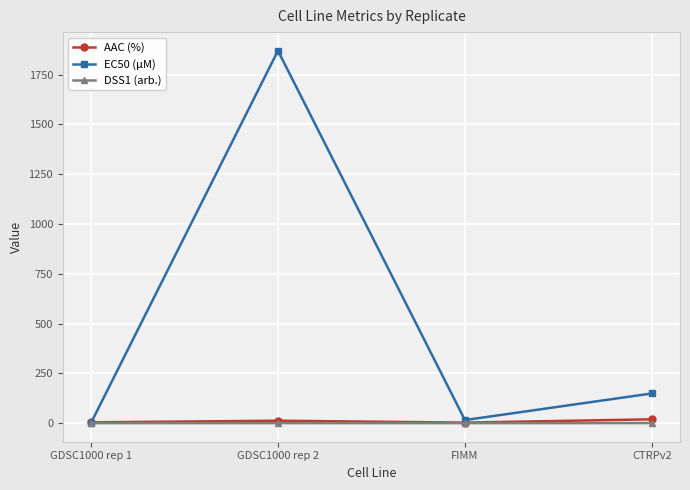

What is the greatest value displayed?

1870.0